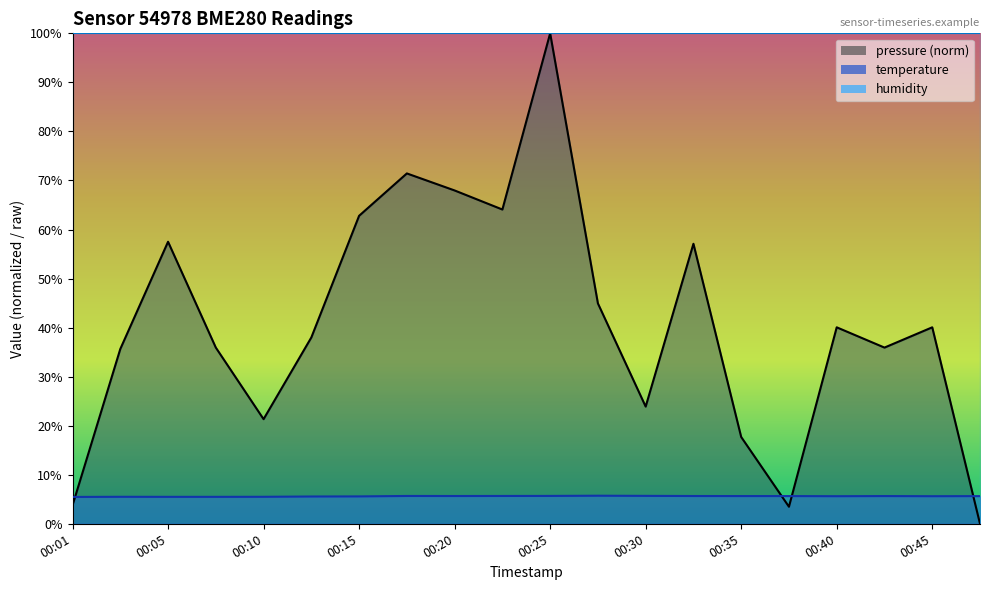

What is the sum of all pressure values?

821.5